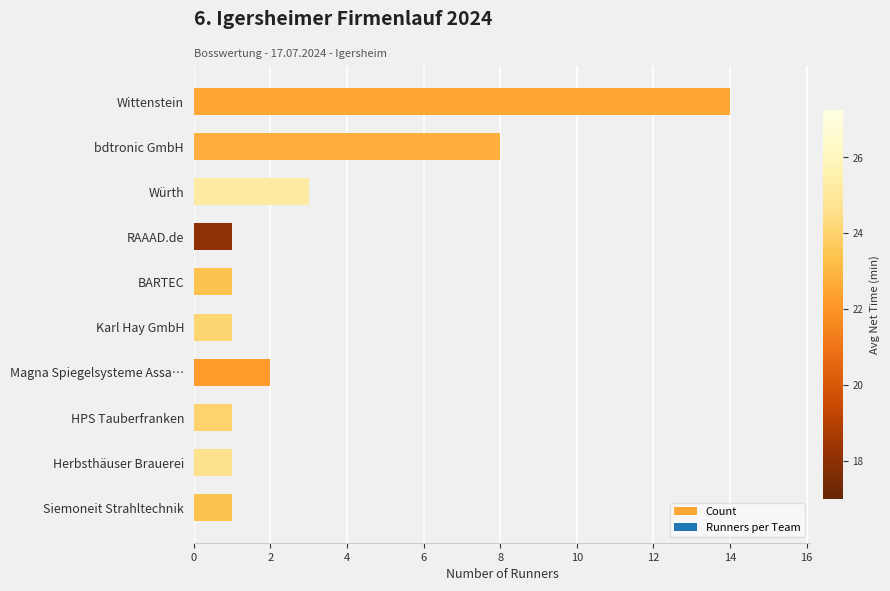

What is the sum of all values?

33